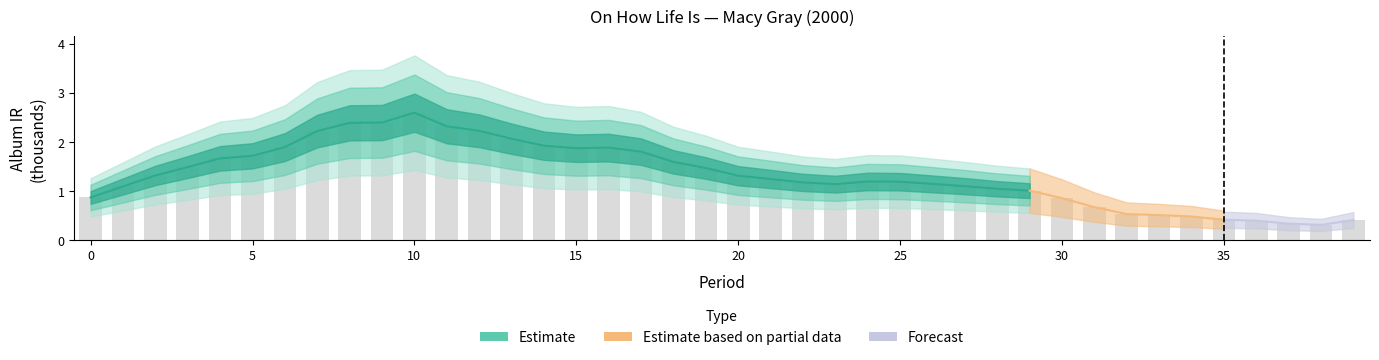

Reading right to left, extract all data points from this chart.

39=0.4	38=0.3	37=0.3	36=0.4	35=0.4	34=0.5	33=0.5	32=0.5	31=0.7	30=0.9	29=1.0	28=1.0	27=1.1	26=1.1	25=1.2	24=1.2	23=1.1	22=1.2	21=1.2	20=1.3	19=1.5	18=1.6	17=1.8	16=1.9	15=1.9	14=1.9	13=2.1	12=2.2	11=2.3	10=2.6	9=2.4	8=2.4	7=2.2	6=1.9	5=1.7	4=1.7	3=1.5	2=1.3	1=1.1	0=0.9